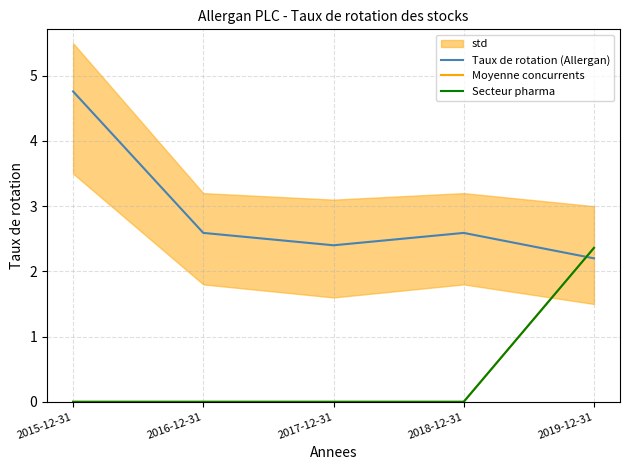

Is the value of Taux de rotation (Allergan) at 2018-12-31 greater than the value of Secteur pharma at 2019-12-31?

Yes